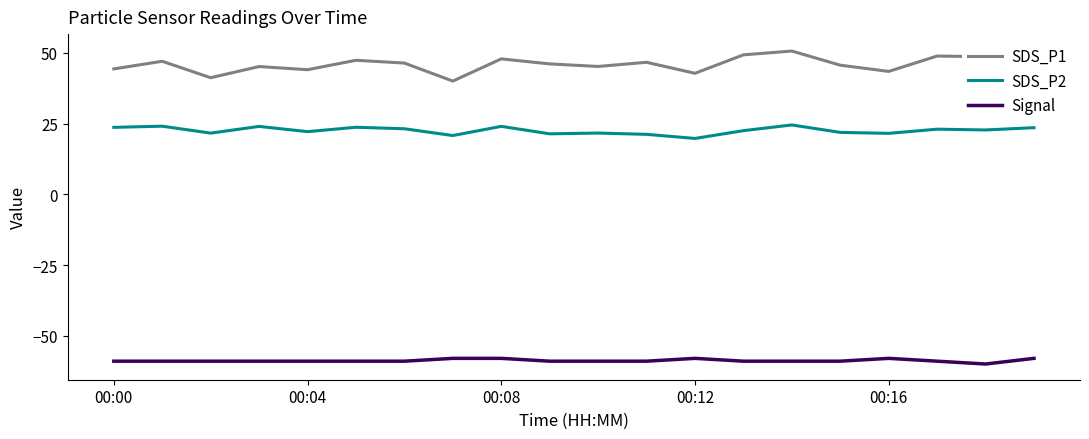

True or false: SDS_P1 and SDS_P2 intersect in this chart.

False